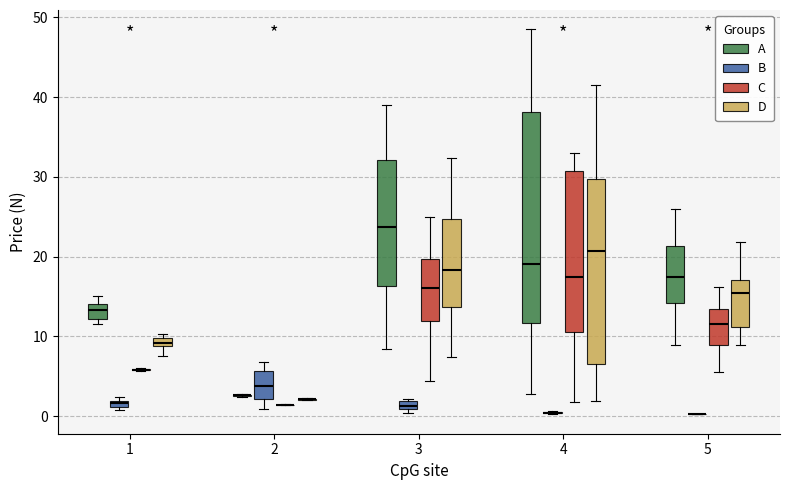

Where does the lower whisker of the box for 4 (A) end on the y-axis? The values are not printed on the chart, so give them approximately, as read against the axis.

3